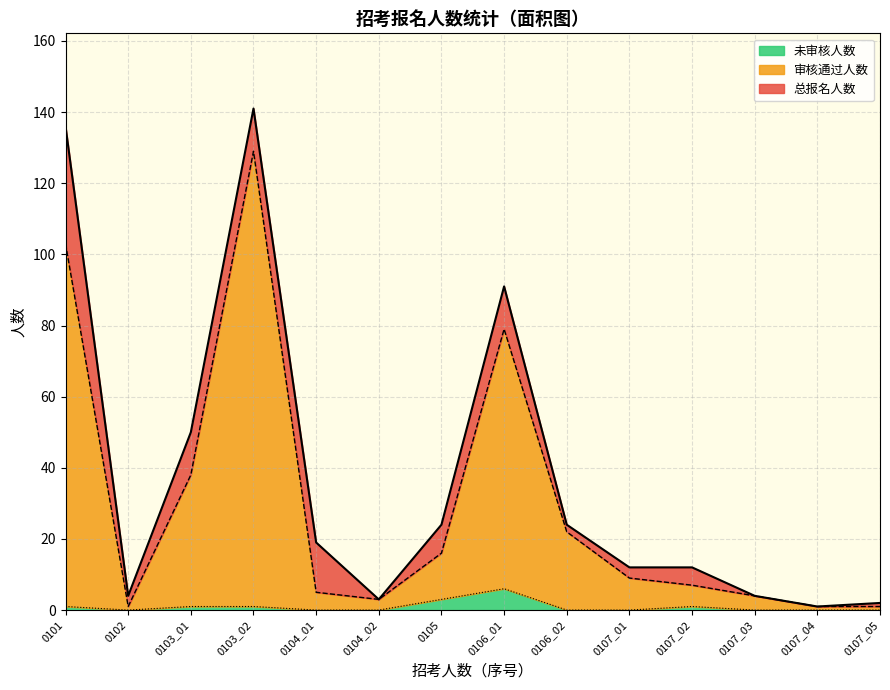

What is the average value of the 未审核人数 series?

1